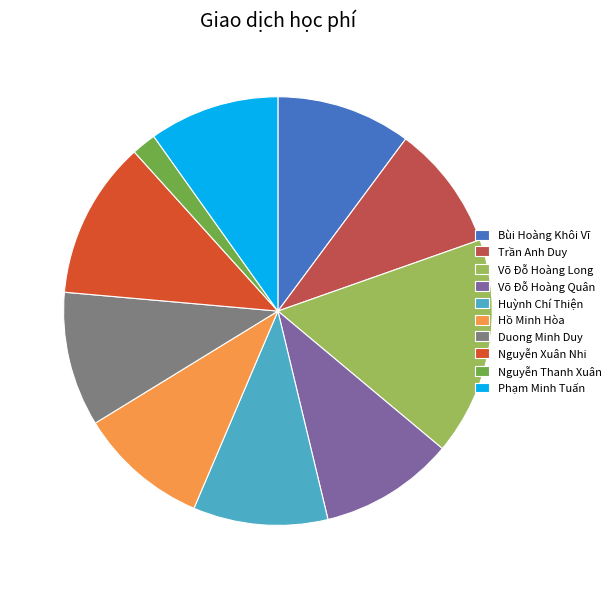

Which category has the biggest portion of the pie?

Võ Đỗ Hoàng Long